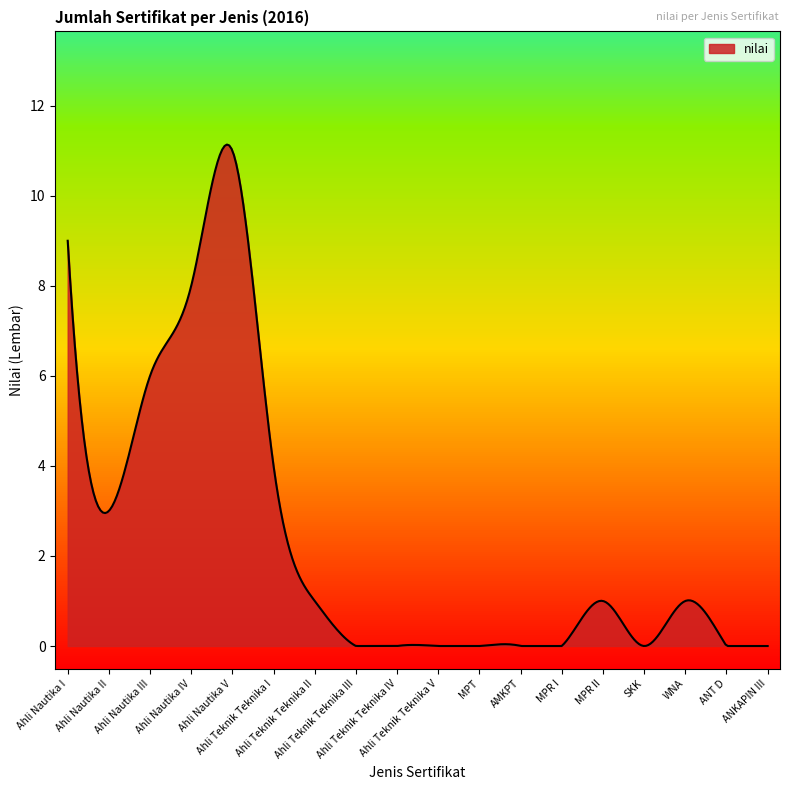

What is the difference between the maximum and minimum values?

11.1